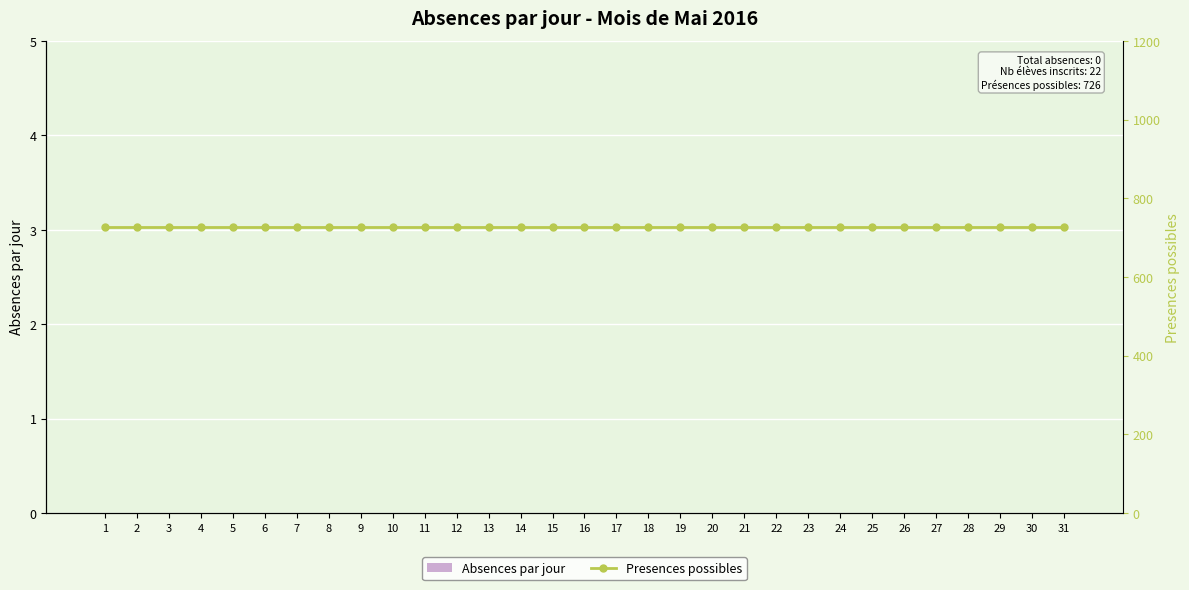

What is the difference between the highest and lowest values at 29?

726